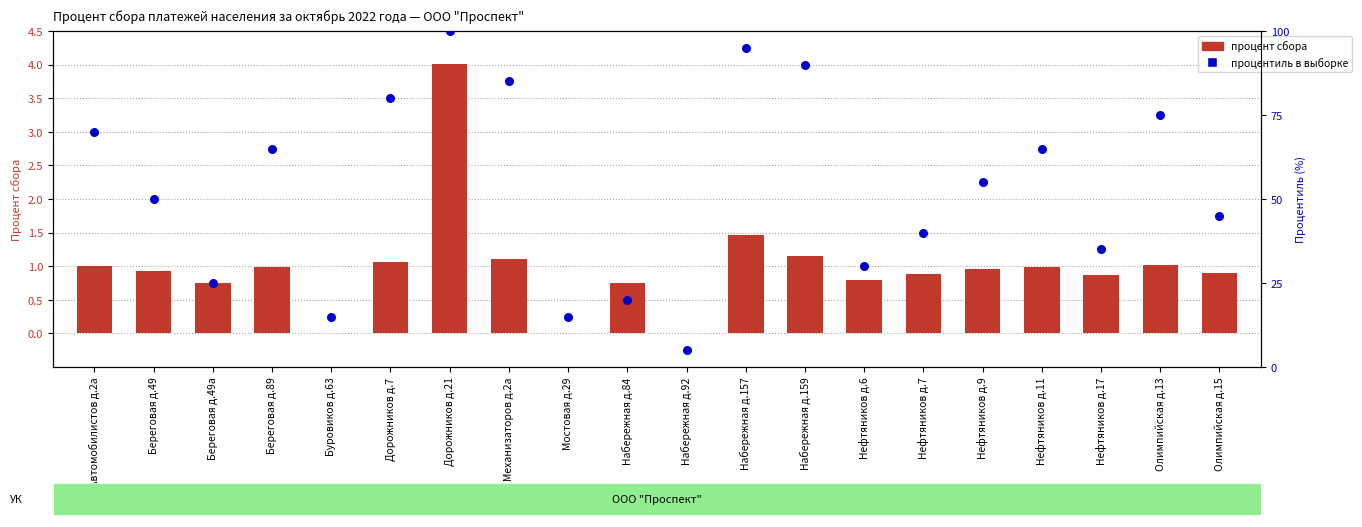

Which series has the largest Y range (max minus min)?

Процентиль